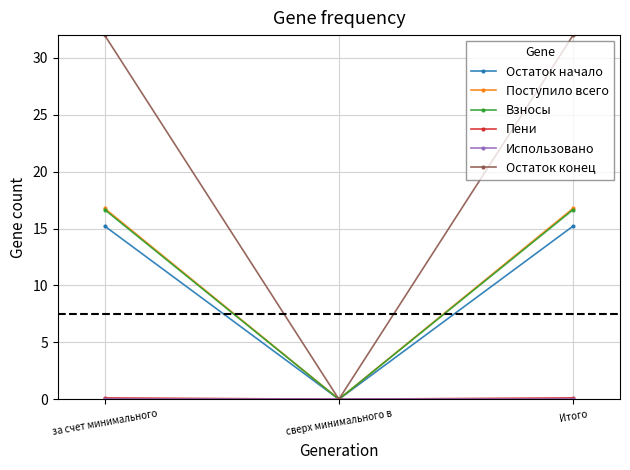

What is the value of the Поступило всего point at the 1st from the left?

16.8